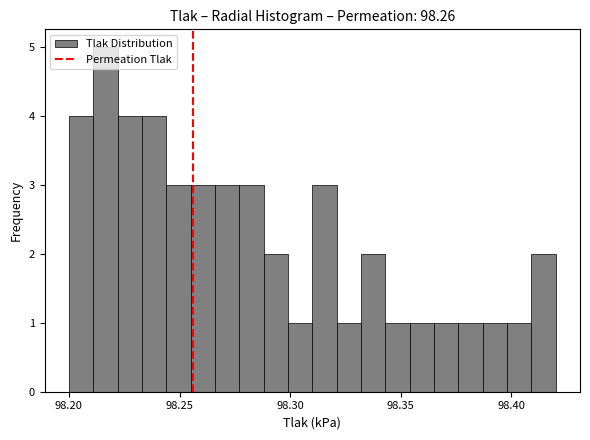

Read against the x-axis, roughly where is the centre of the tallest bar?

98.215